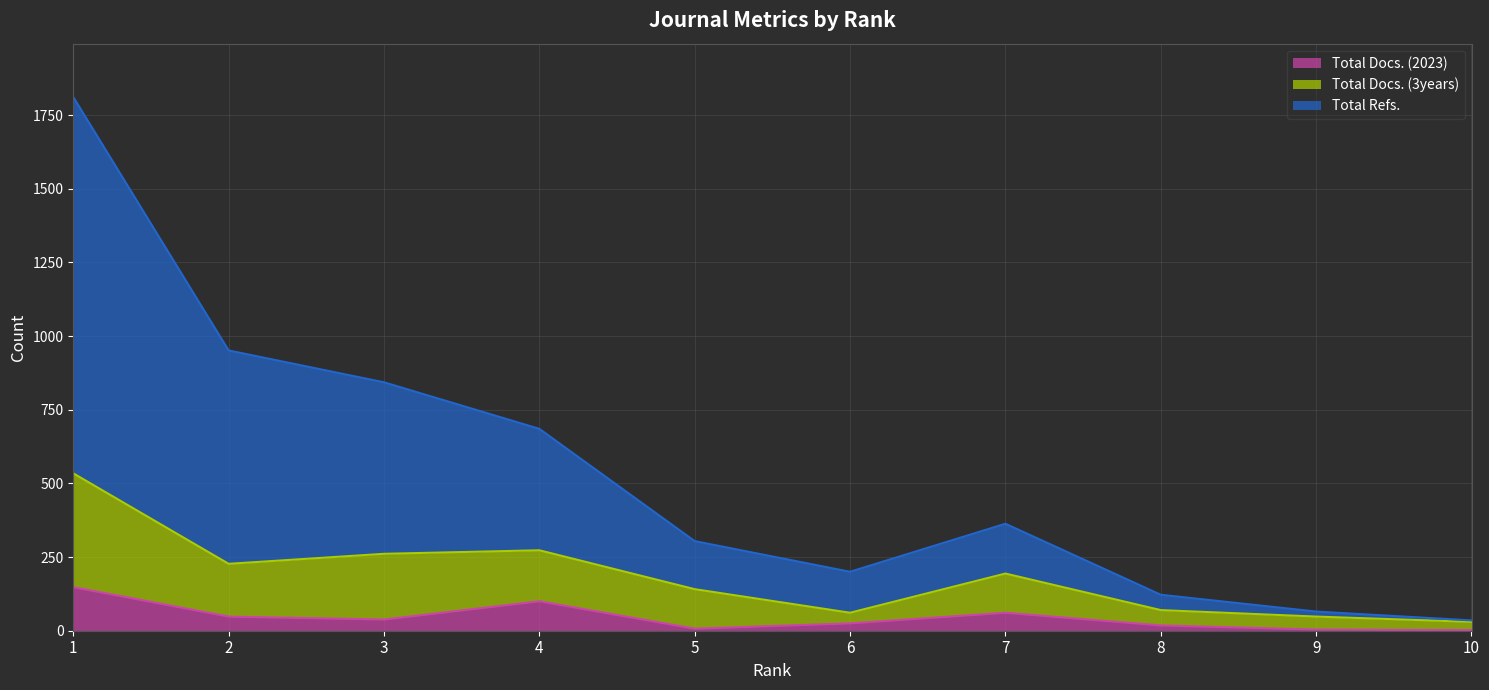

What is the spread (max minus min) of values at 9?

61